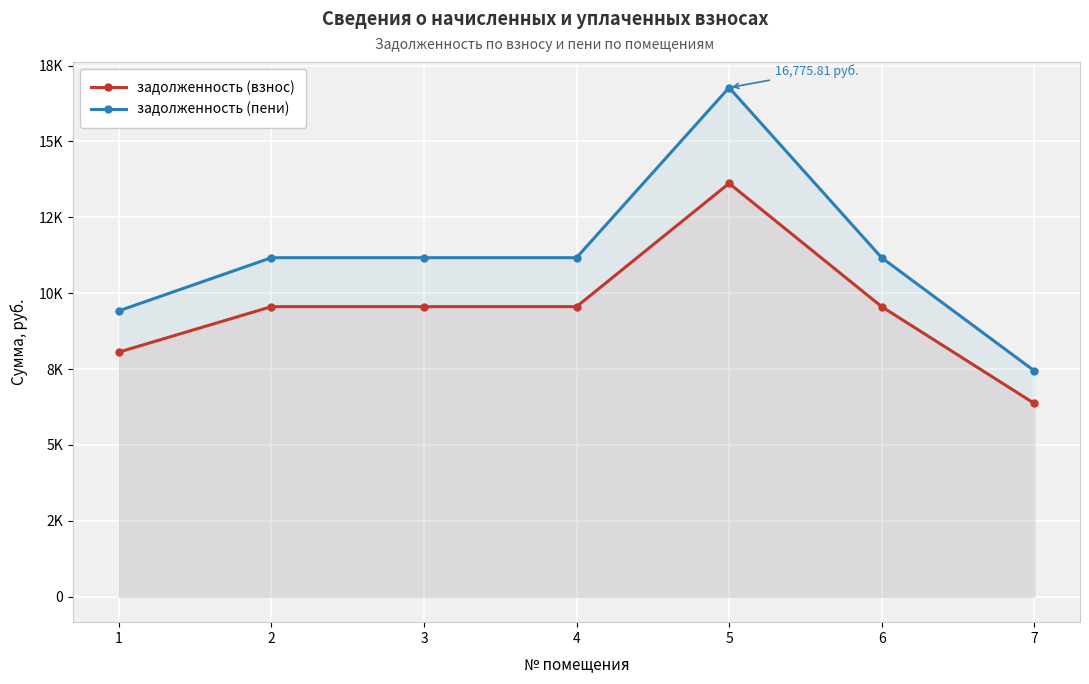

At which category does задолженность (взнос) reach its first local peak?

5